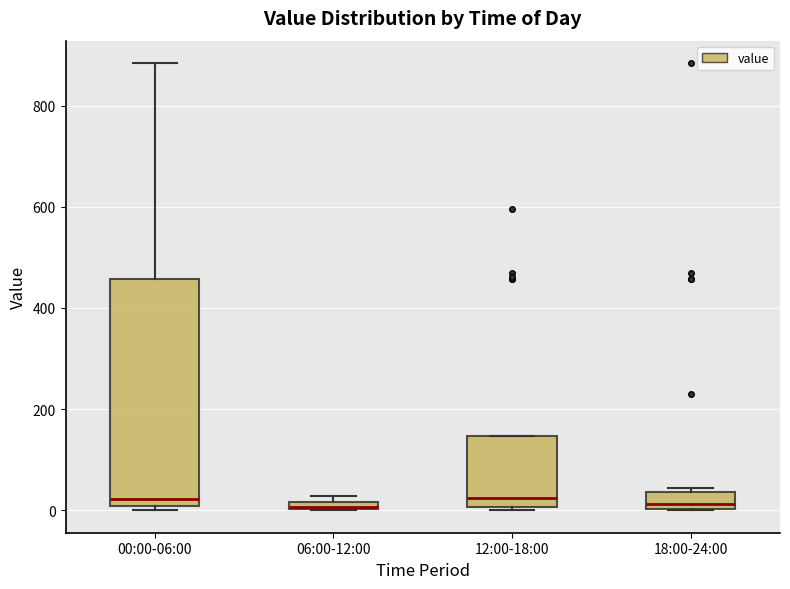

Comparing the boxes themselves (not the whiskers), which one is the tallest?

00:00-06:00